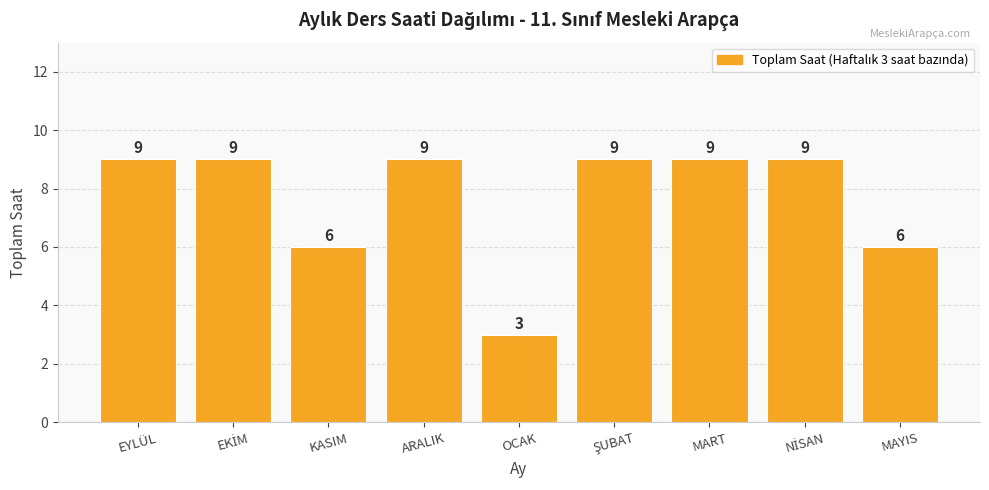

What is the label of the 1st bar from the left?

EYLÜL